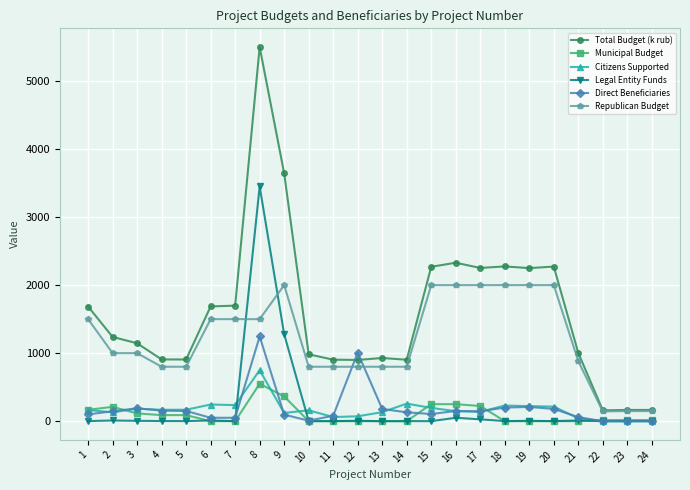

The Republican Budget series shows 1500.0 at 8. True or false?

True